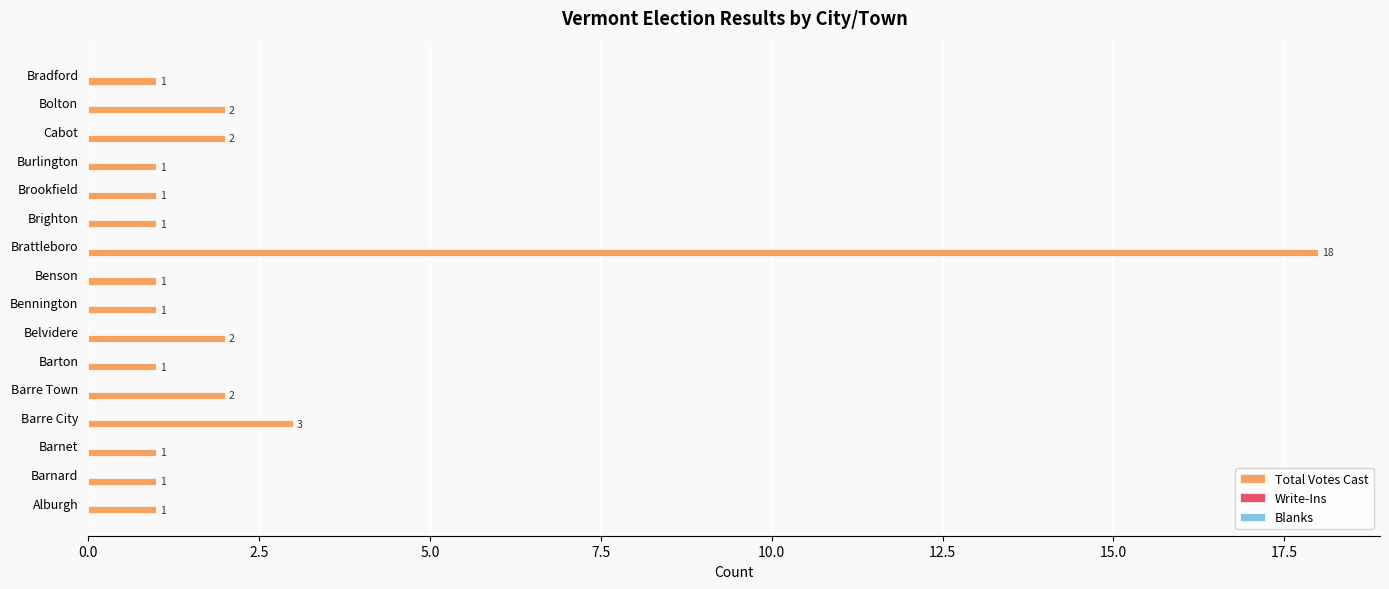

What is the sum of the values at Bradford and Barre Town?

3